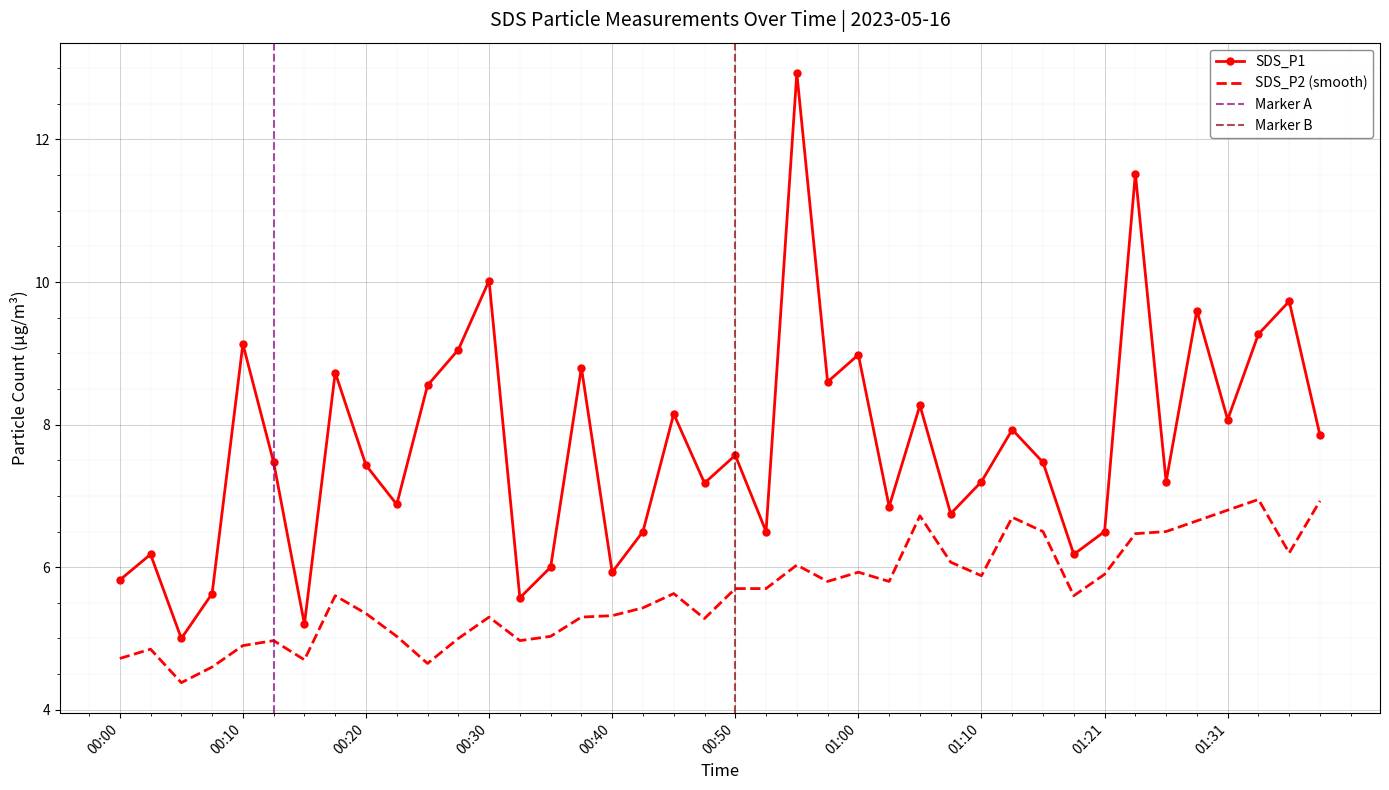

Is it true that SDS_P1 equals 9.0 at 01:00?

True